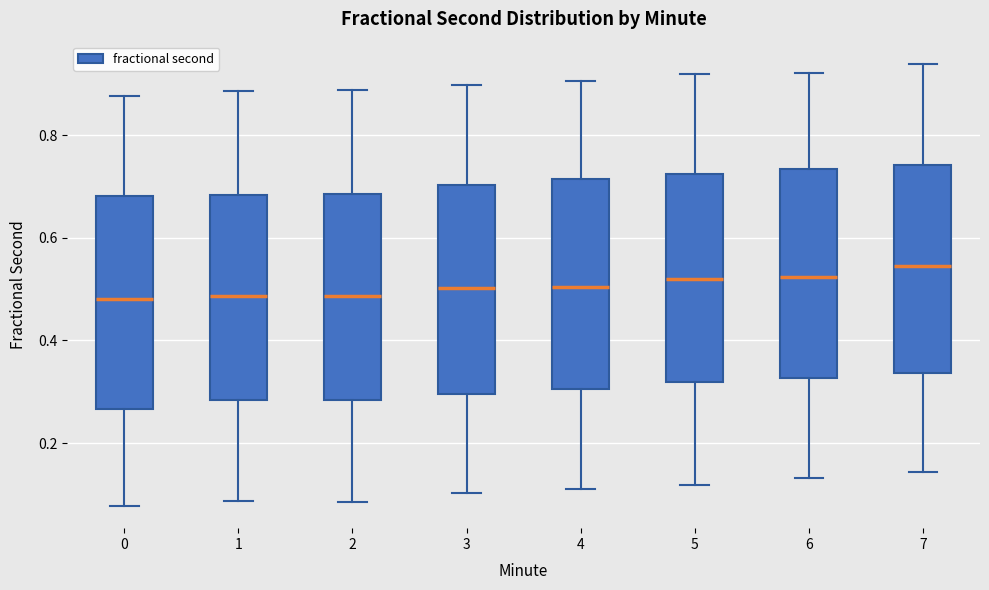

Reading left to right, transcribe this box plot: for each box, give where its median line is, the range the box spans, and where its two whiskers end, as read against the y-axis. The values are not printed on the chart, so give them approximately, as read against the axis.

0: median 0.48, box 0.26 to 0.68, whiskers 0.08 to 0.88
1: median 0.48, box 0.28 to 0.68, whiskers 0.08 to 0.88
2: median 0.48, box 0.28 to 0.68, whiskers 0.08 to 0.88
3: median 0.50, box 0.30 to 0.70, whiskers 0.10 to 0.90
4: median 0.50, box 0.30 to 0.72, whiskers 0.10 to 0.90
5: median 0.52, box 0.32 to 0.72, whiskers 0.12 to 0.92
6: median 0.52, box 0.32 to 0.74, whiskers 0.14 to 0.92
7: median 0.54, box 0.34 to 0.74, whiskers 0.14 to 0.94